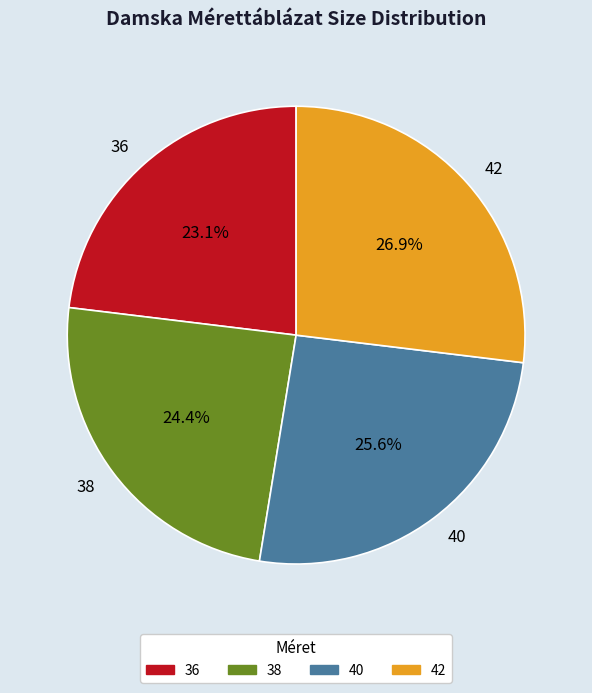

Does any single category account for the majority?

No